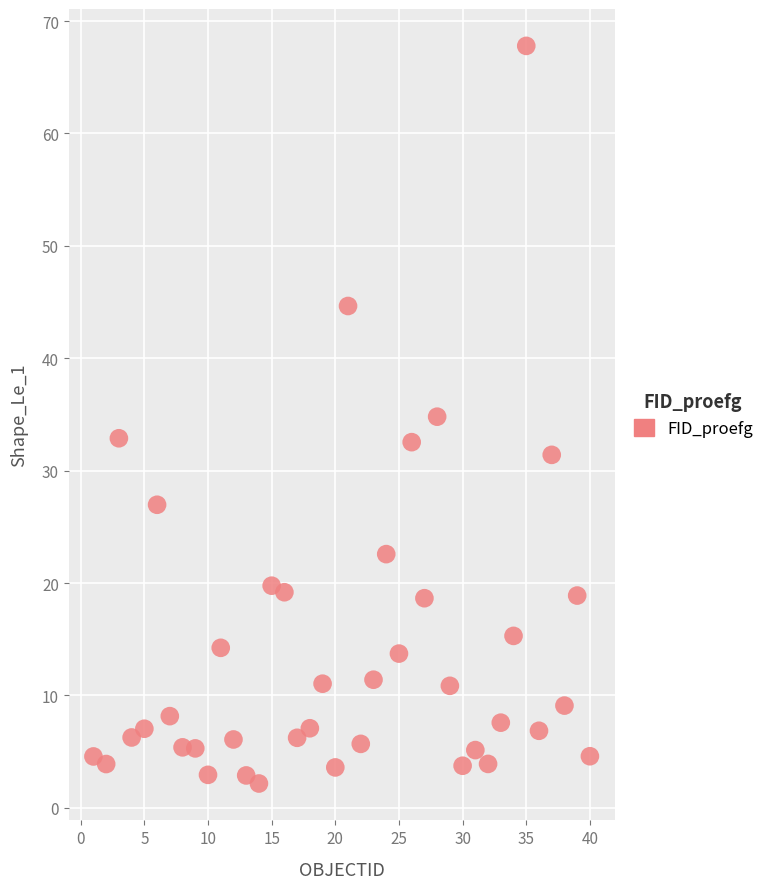

What is the range of X values (max minus min)?

39.0